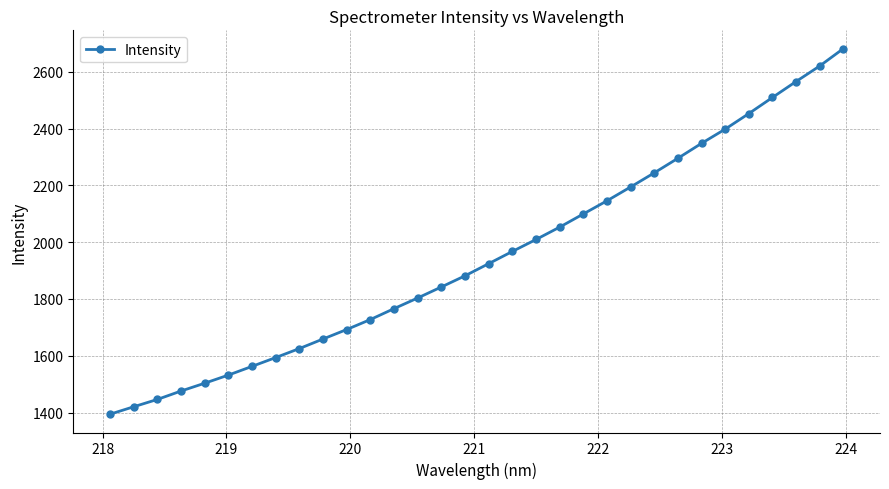

What is the value of the 11th point from the left?

1692.4